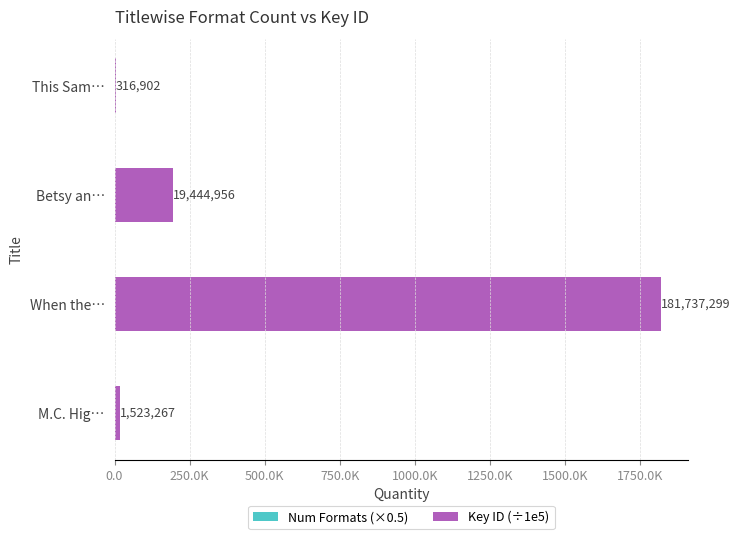

Does the chart contain stacked bars?

No